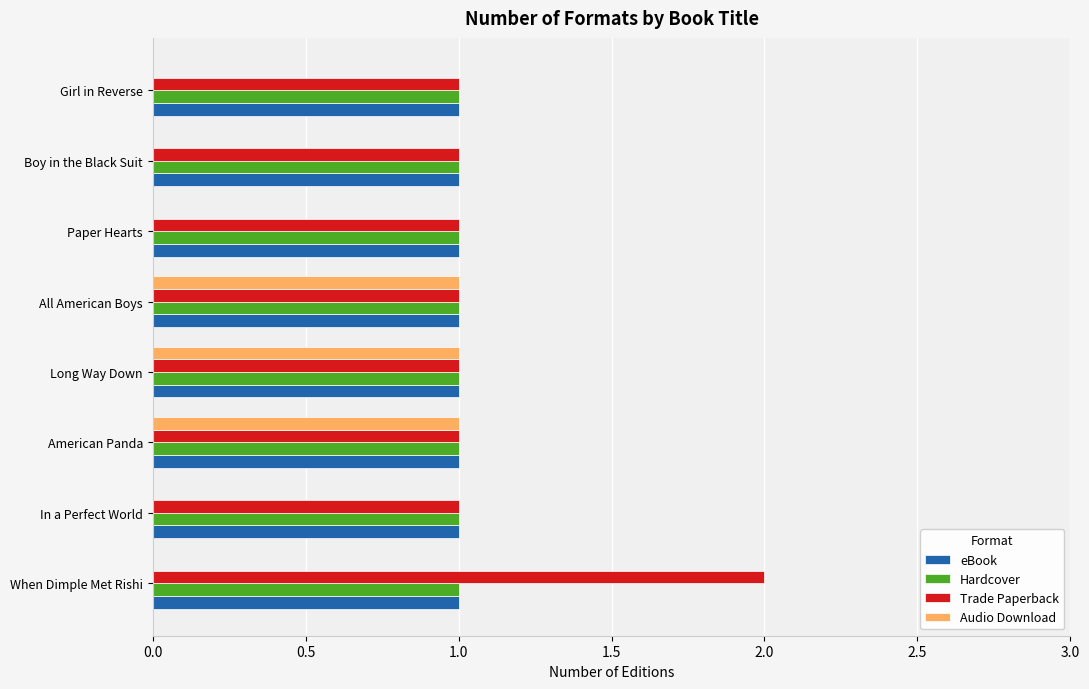

Which series has the largest total across all categories?

Trade Paperback